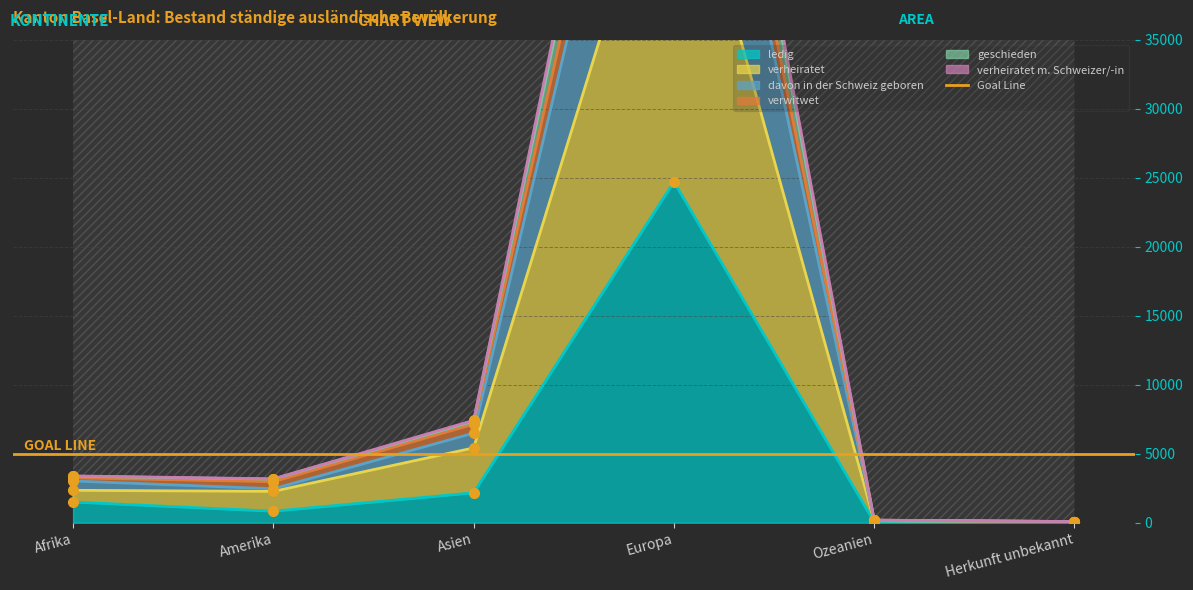

What position from the right is Europa?

3